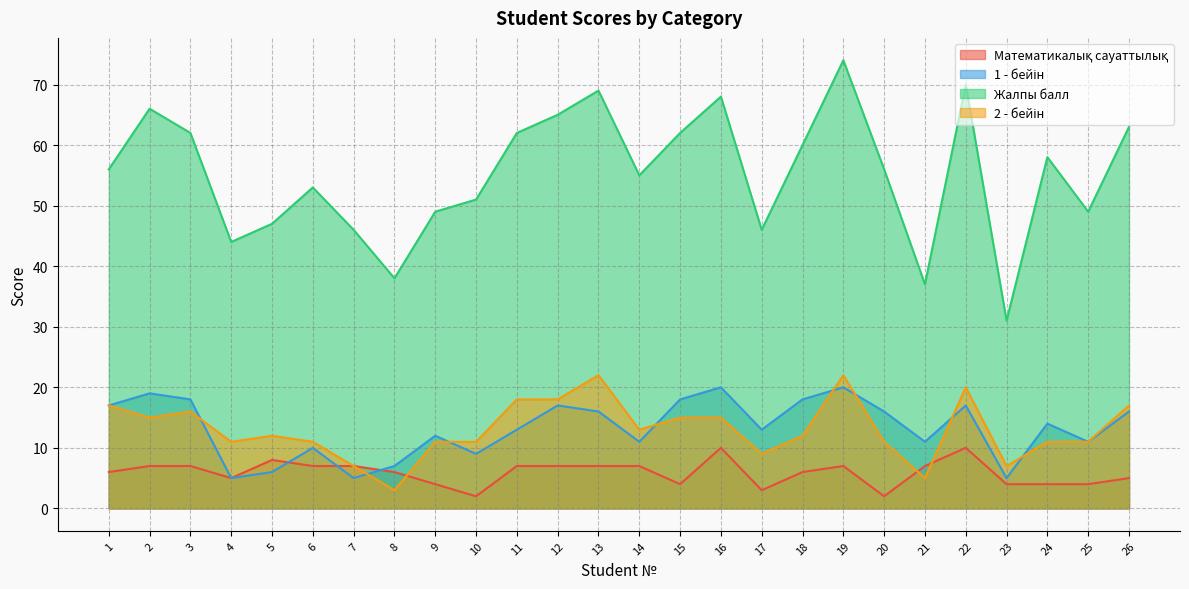

List the labels in order of 2 - бейін value, largest first.

13, 19, 22, 11, 12, 1, 26, 3, 2, 15, 16, 14, 5, 18, 4, 6, 9, 10, 20, 24, 25, 17, 7, 23, 21, 8